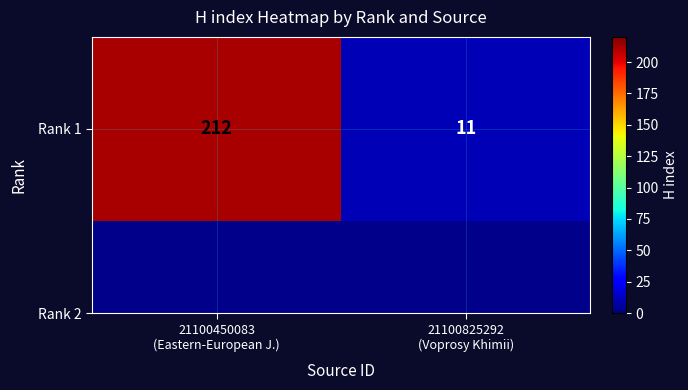

Reading right to left, transcribe all the data shown in this chart.

11	212